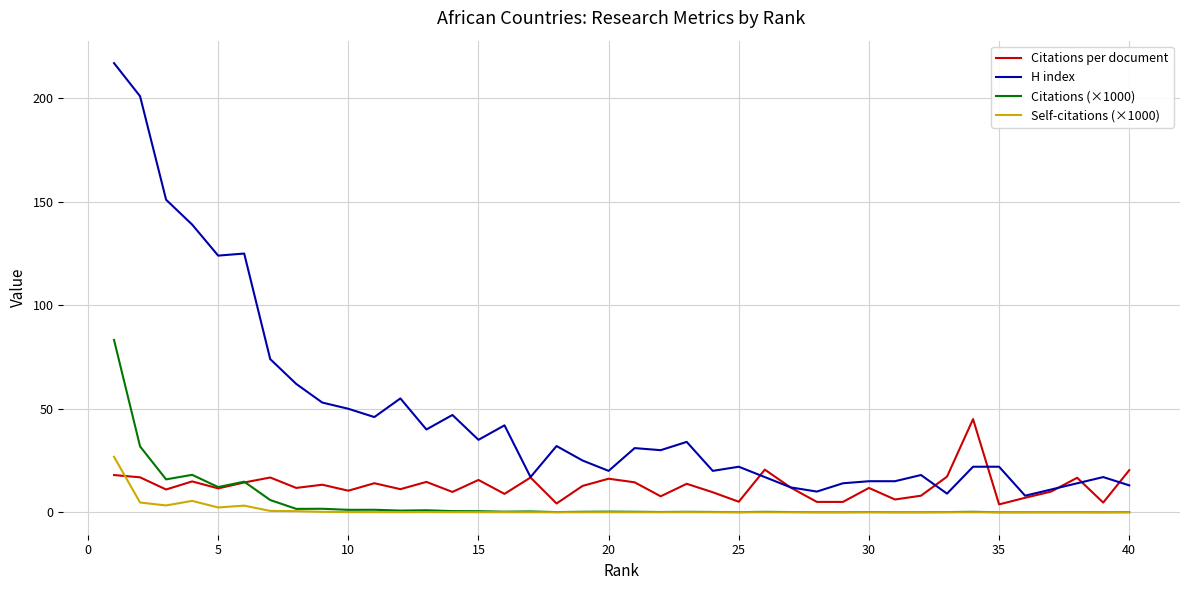

What is the greatest value displayed?

217.0